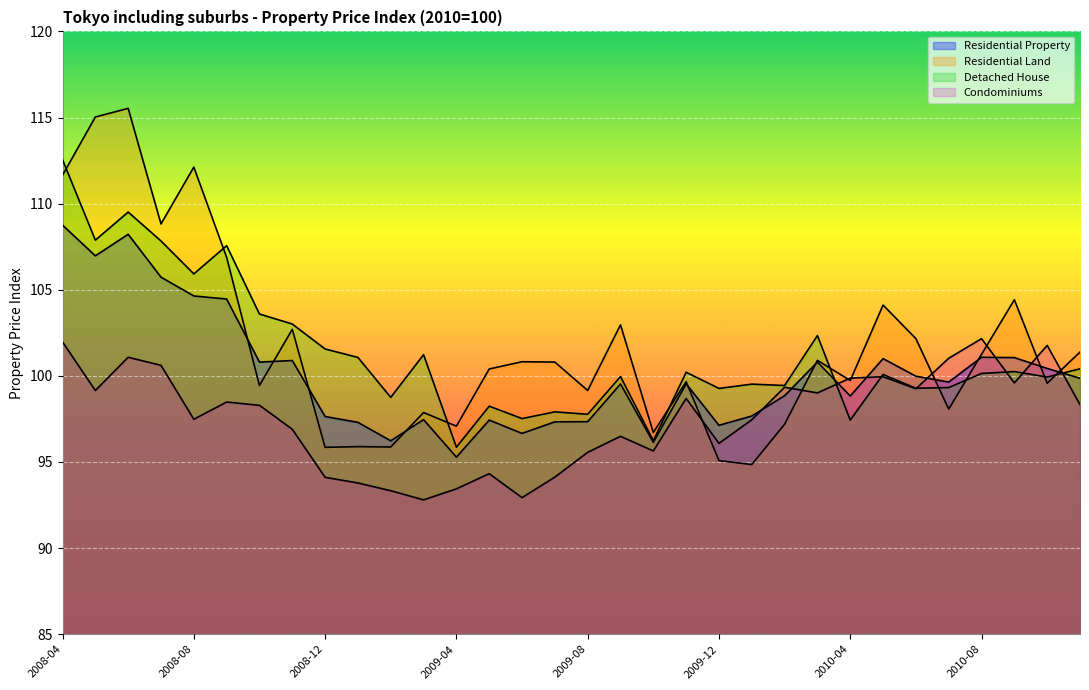

What is the sum of all Condominiums values?

3123.0